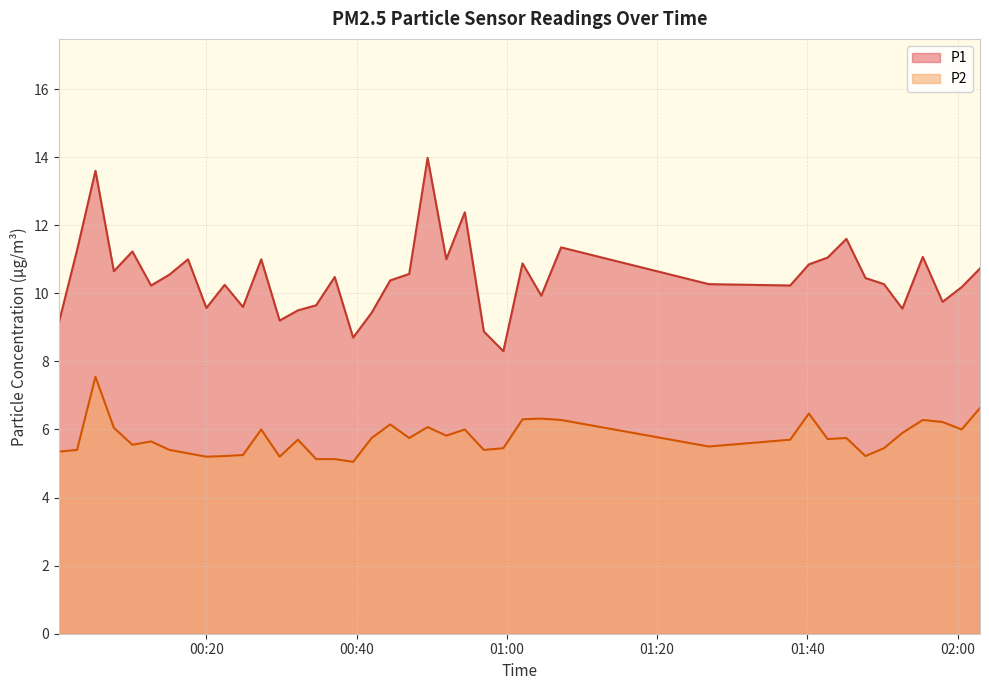

Which series has the widest spread of values?

P1